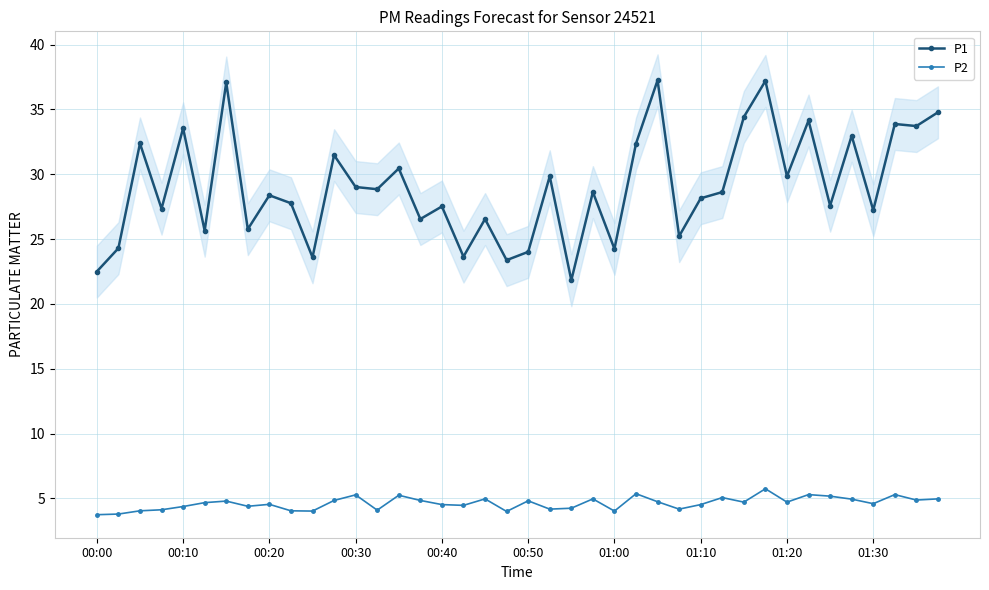

The P2 series shows 1.0 at 00:40. True or false?

False